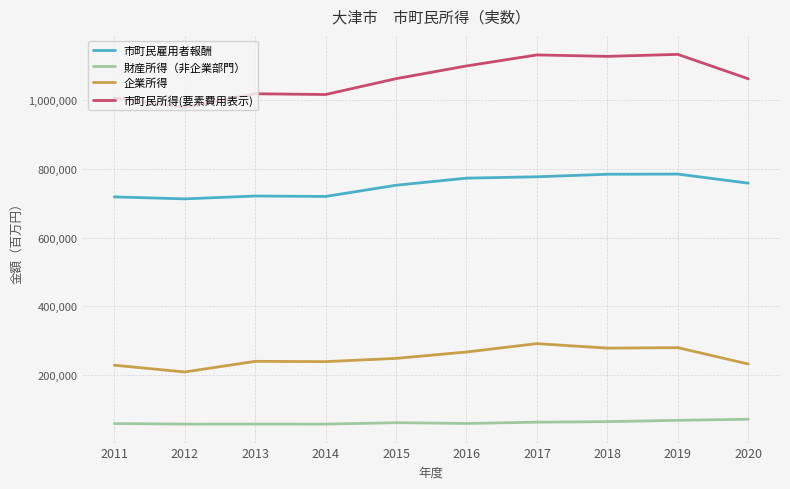

True or false: 市町民雇用者報酬 has a value of 307080 at 2016.

False